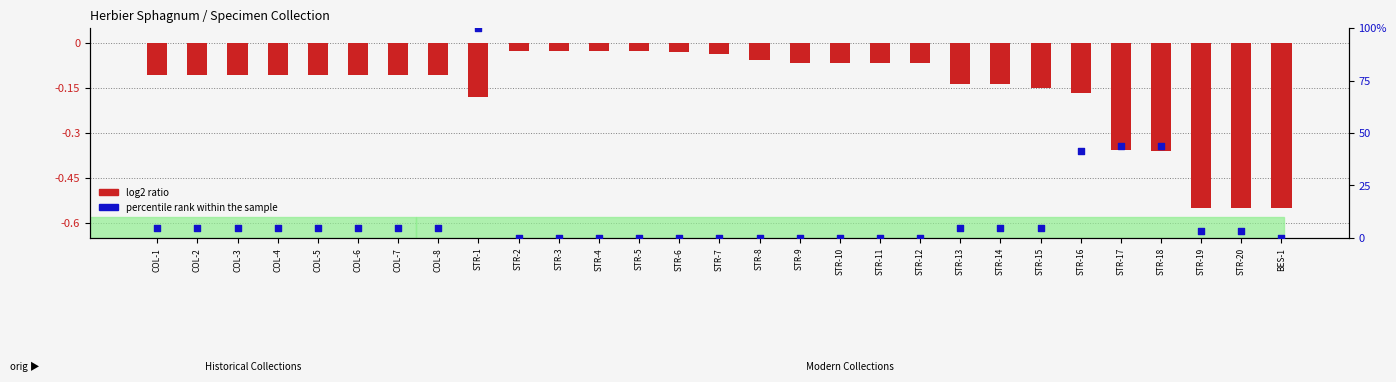

Is the value of log2 ratio at STR-8 greater than the value of percentile rank within the sample at COL-7?

No